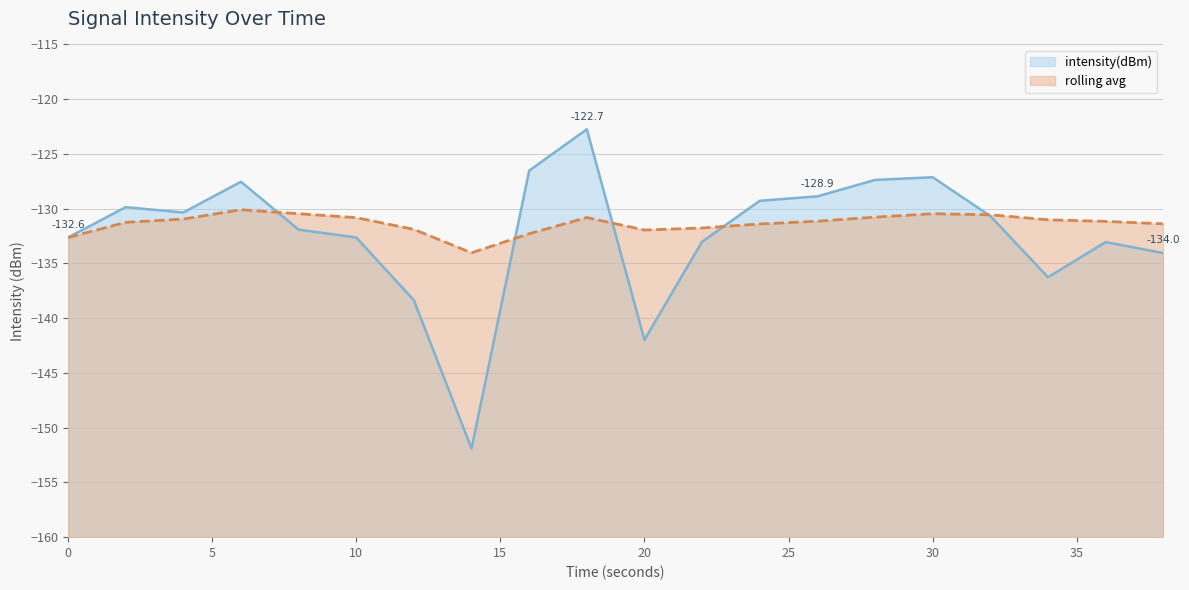

Rank the series at 20 from highest to lowest value.

rolling avg, intensity(dBm)